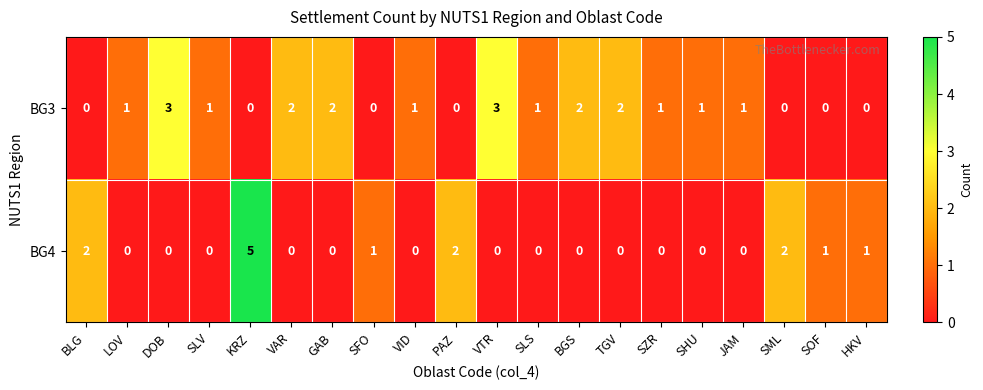

Rank the series at LOV from highest to lowest value.

BG3, BG4